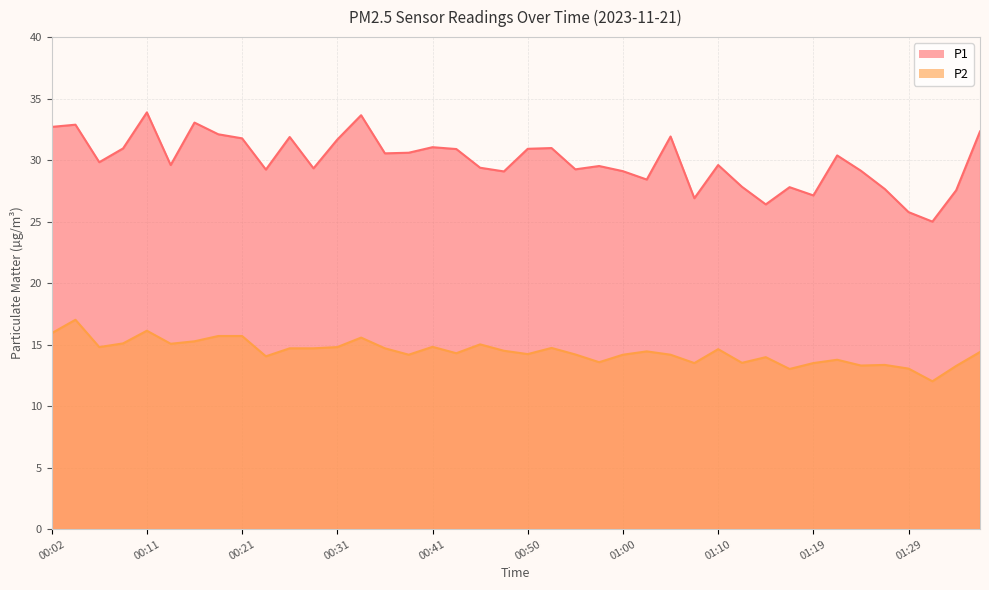

The P1 series shows 13.8 at 00:02. True or false?

False